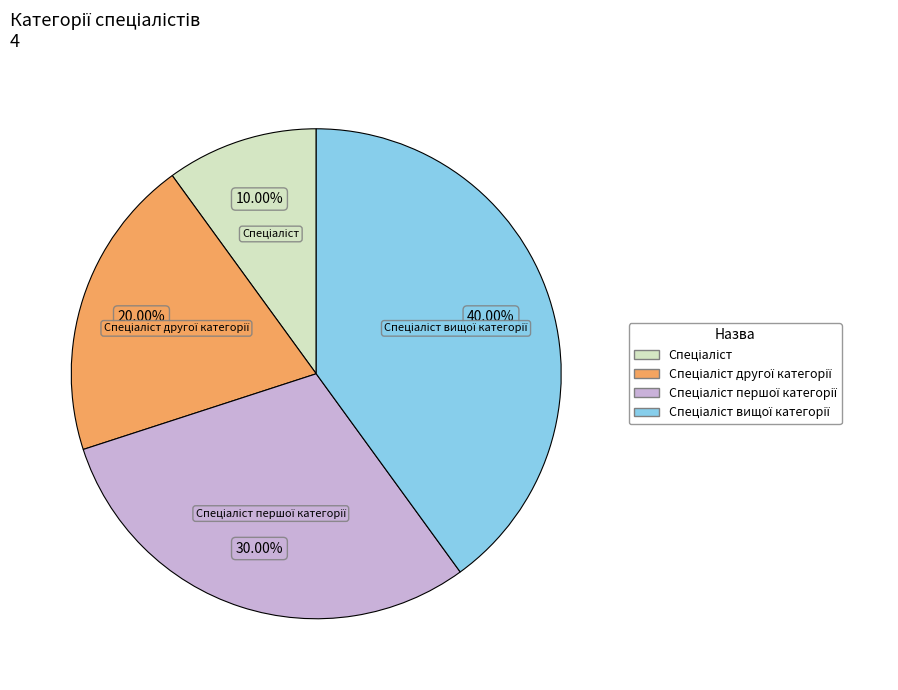

Does any single category account for the majority?

No